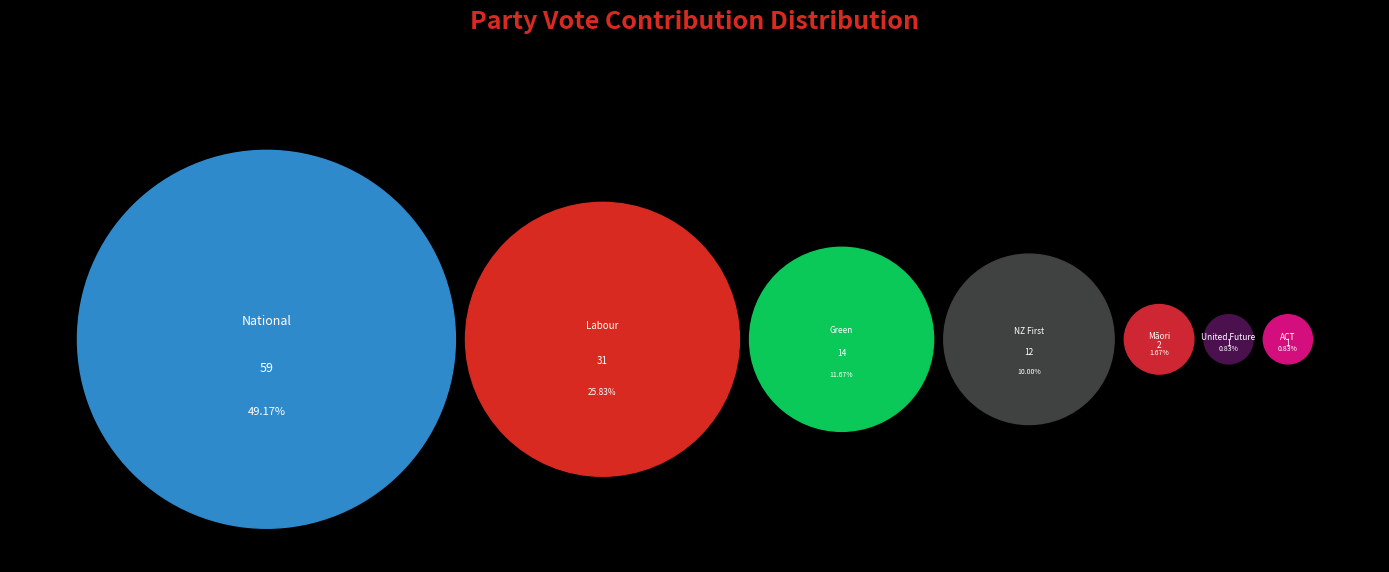

Is Green the majority of the pie?

No